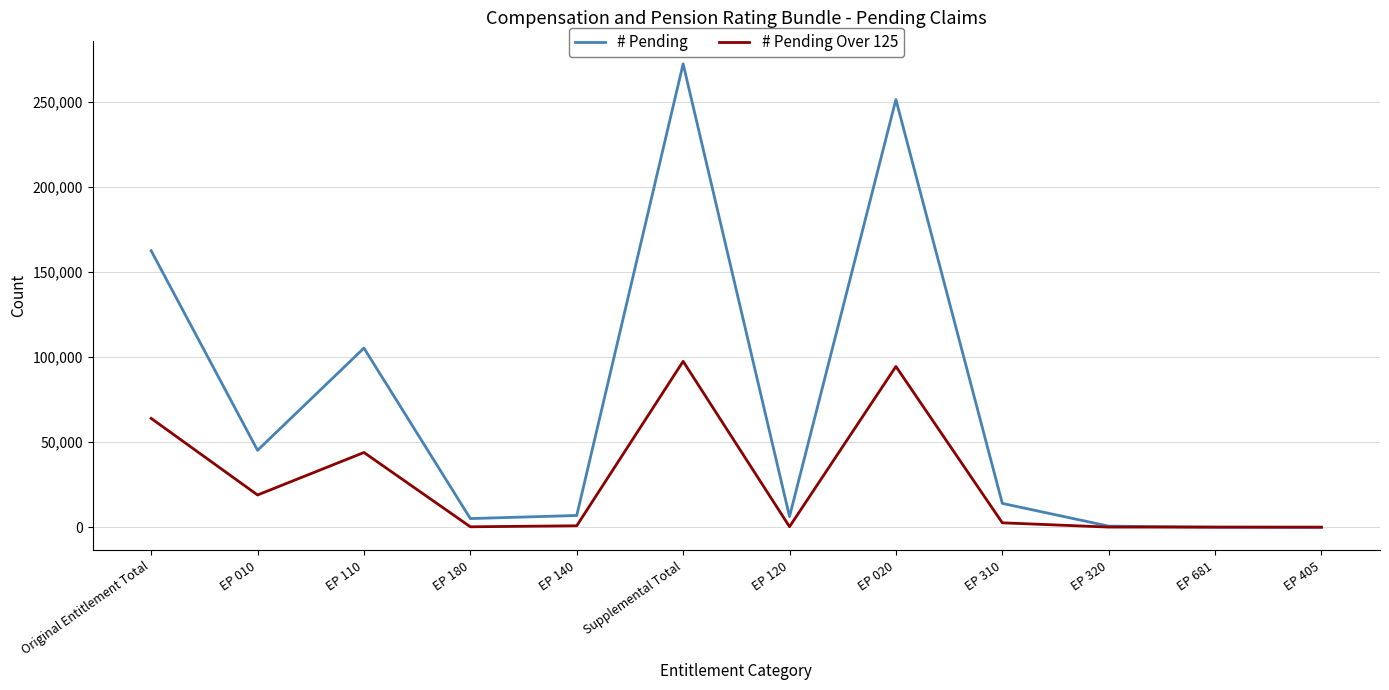

At which category does # Pending reach its first local peak?

EP 110